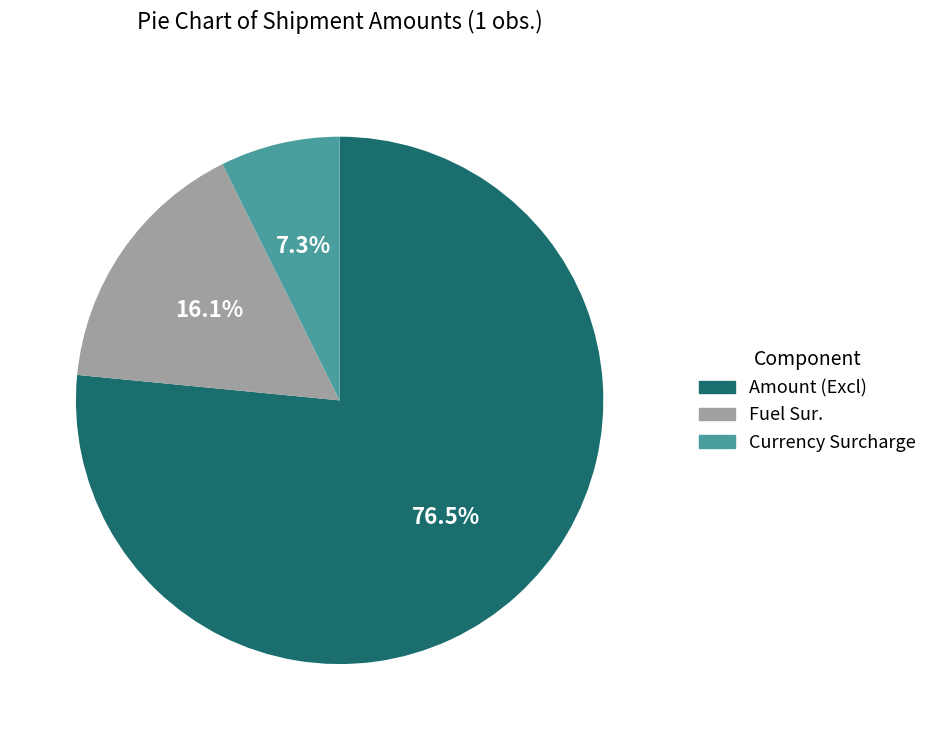

What is the smallest slice in the pie chart?

Currency Surcharge